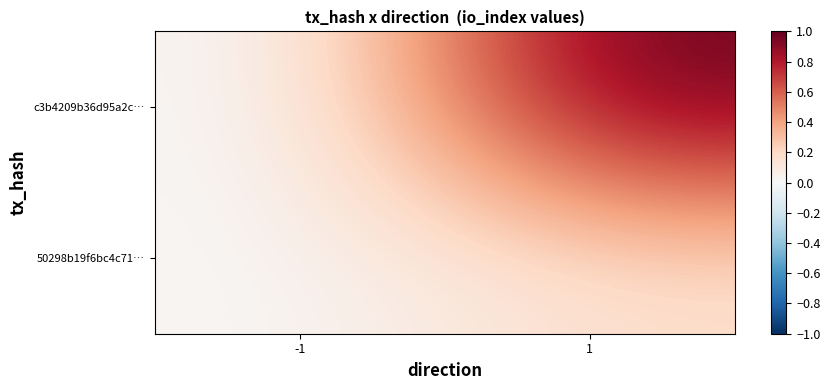

Which series has the largest total across all categories?

c3b4209b36d95a2c…